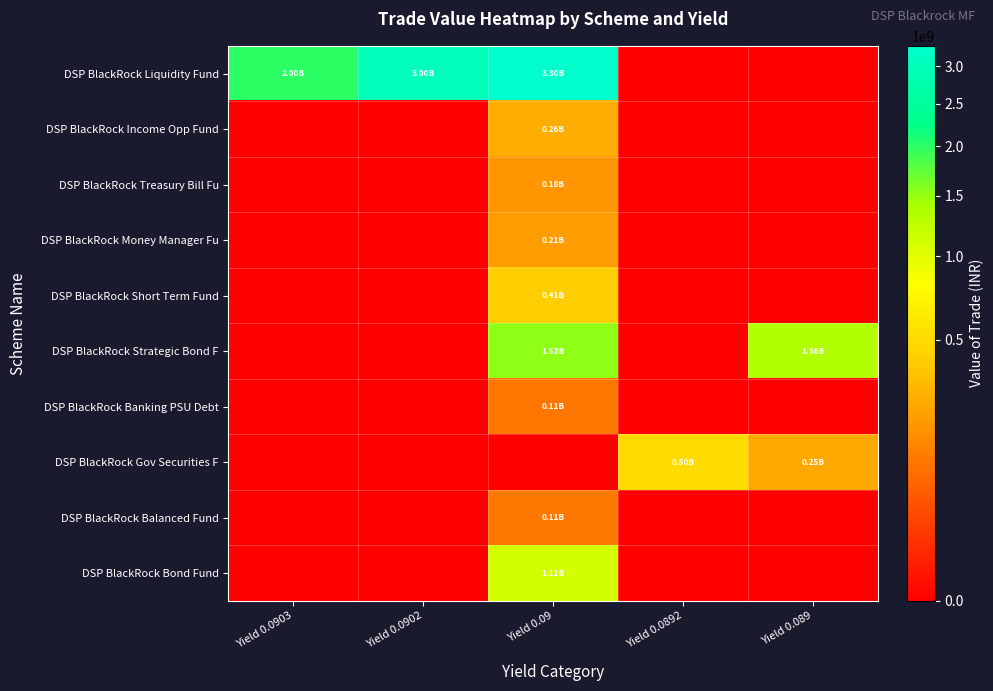

Reading right to left, list all the values displayed in this chart.

DSP BlackRock Liquidity Fund: Yield 0.089=0.0	Yield 0.0892=0.0	Yield 0.09=3297061078.1	Yield 0.0902=2997777538.1	Yield 0.0903=1998516717.3
DSP BlackRock Income Opp Fund: Yield 0.089=0.0	Yield 0.0892=0.0	Yield 0.09=263804856.7	Yield 0.0902=0.0	Yield 0.0903=0.0
DSP BlackRock Treasury Bill Fu: Yield 0.089=0.0	Yield 0.0892=0.0	Yield 0.09=184363621.4	Yield 0.0902=0.0	Yield 0.0903=0.0
DSP BlackRock Money Manager Fu: Yield 0.089=0.0	Yield 0.0892=0.0	Yield 0.09=208345881.1	Yield 0.0902=0.0	Yield 0.0903=0.0
DSP BlackRock Short Term Fund: Yield 0.089=0.0	Yield 0.0892=0.0	Yield 0.09=405699893.2	Yield 0.0902=0.0	Yield 0.0903=0.0
DSP BlackRock Strategic Bond F: Yield 0.089=1359005877.9	Yield 0.0892=0.0	Yield 0.09=1530867577.4	Yield 0.0902=0.0	Yield 0.0903=0.0
DSP BlackRock Banking PSU Debt: Yield 0.089=0.0	Yield 0.0892=0.0	Yield 0.09=105422016.6	Yield 0.0902=0.0	Yield 0.0903=0.0
DSP BlackRock Gov Securities F: Yield 0.089=250316891.5	Yield 0.0892=499633693.2	Yield 0.09=0.0	Yield 0.0902=0.0	Yield 0.0903=0.0
DSP BlackRock Balanced Fund: Yield 0.089=0.0	Yield 0.0892=0.0	Yield 0.09=109419958.5	Yield 0.0902=0.0	Yield 0.0903=0.0
DSP BlackRock Bond Fund: Yield 0.089=0.0	Yield 0.0892=0.0	Yield 0.09=1114184966.1	Yield 0.0902=0.0	Yield 0.0903=0.0